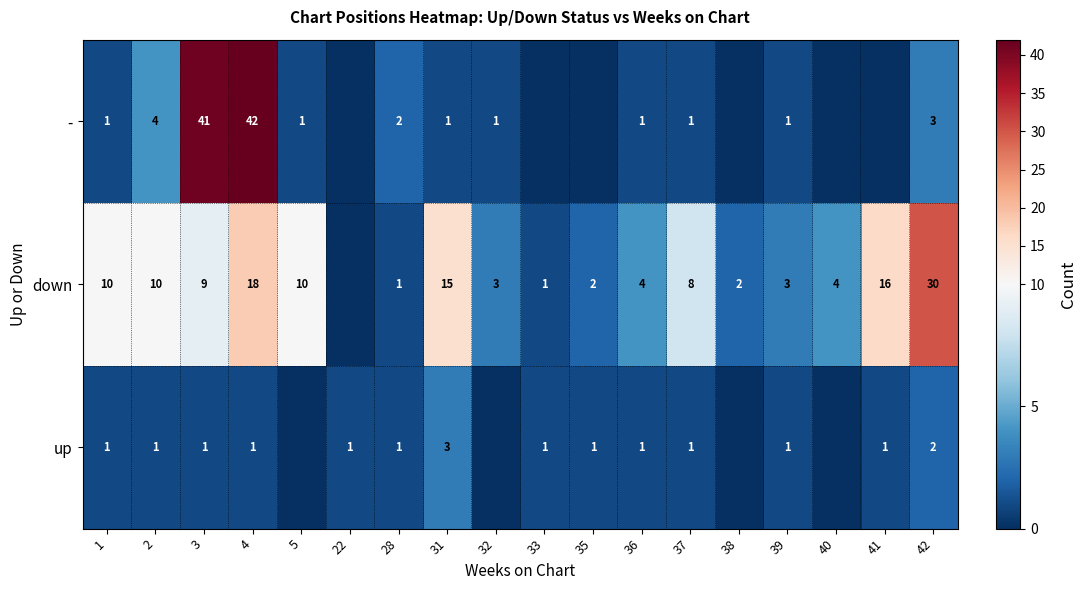

Rank the series at 42 from lowest to highest value.

up, -, down